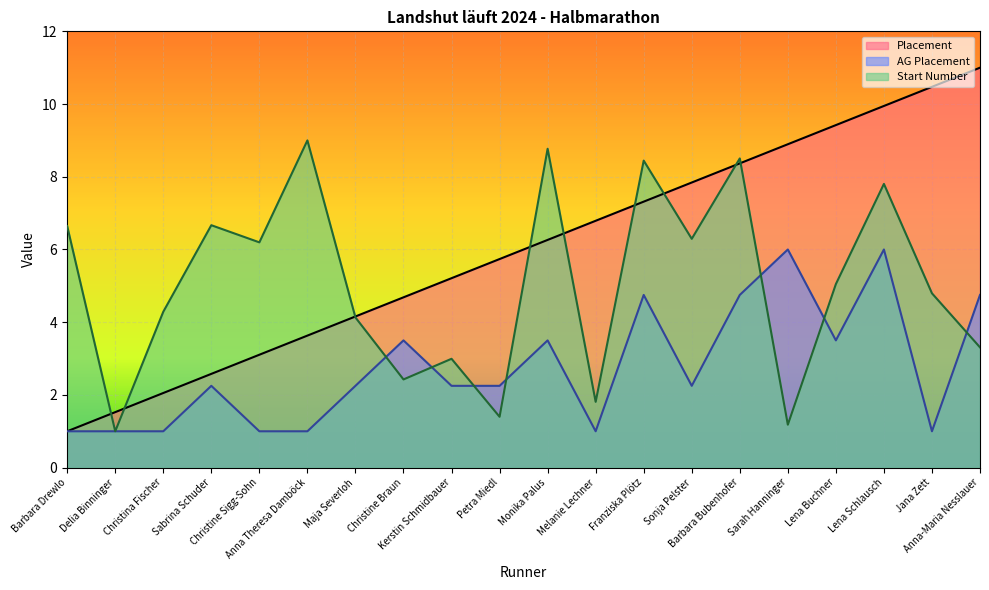

What is the difference between the AG Placement values at Delia Binninger and Monika Palus?

2.5